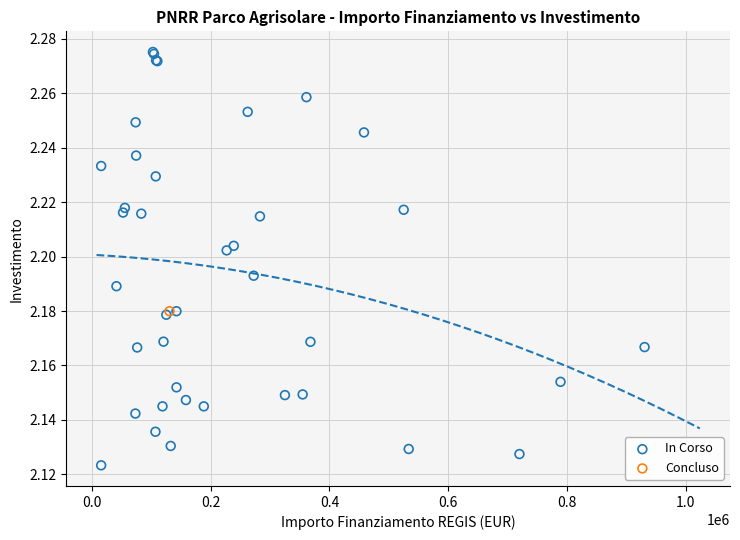

What are all the series names shown in the legend?

In Corso, Concluso